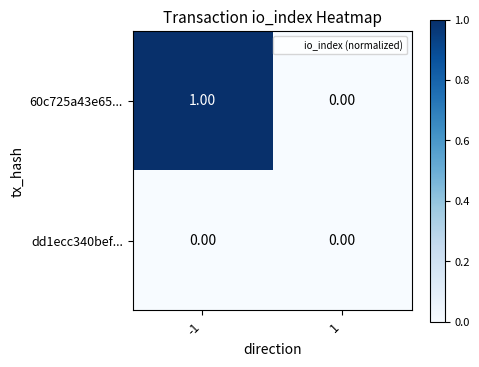

Which series changed the most between -1 and 1?

60c725a43e65...